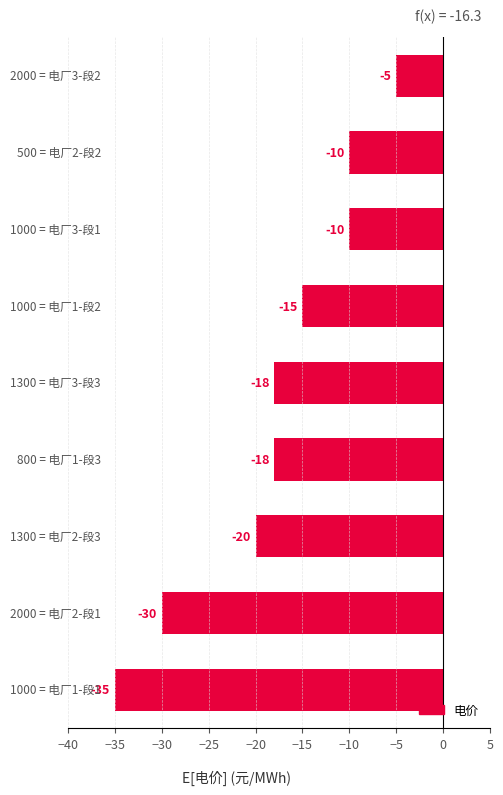

What is the difference between the maximum and minimum values?

30